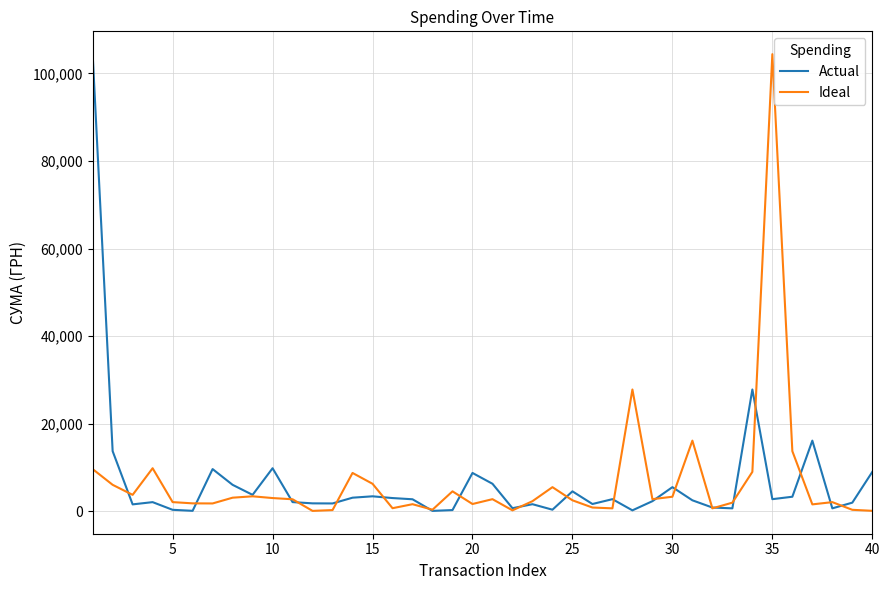

What is the highest value of the Ideal series?

104400.0